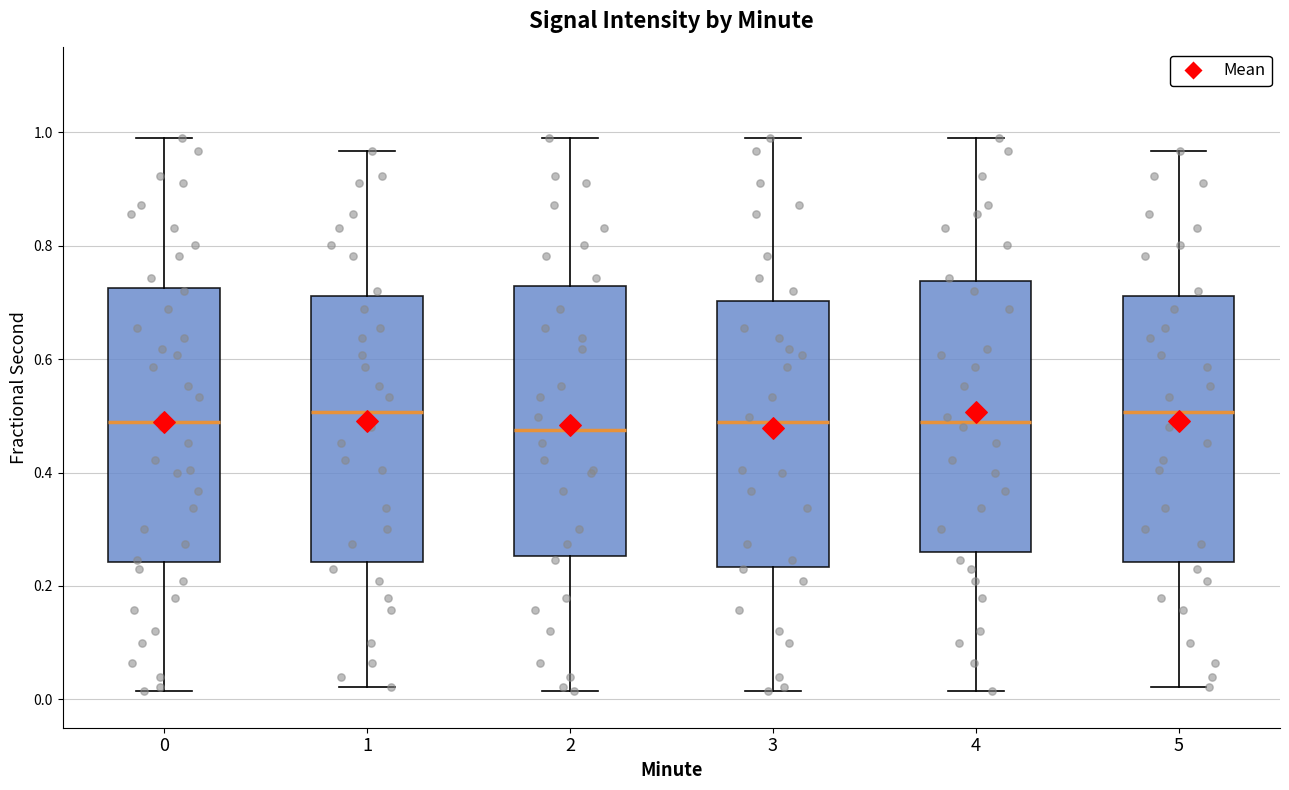

Where does the median line of the box at x = 2 sit on the y-axis? The values are not printed on the chart, so give them approximately, as read against the axis.

0.48